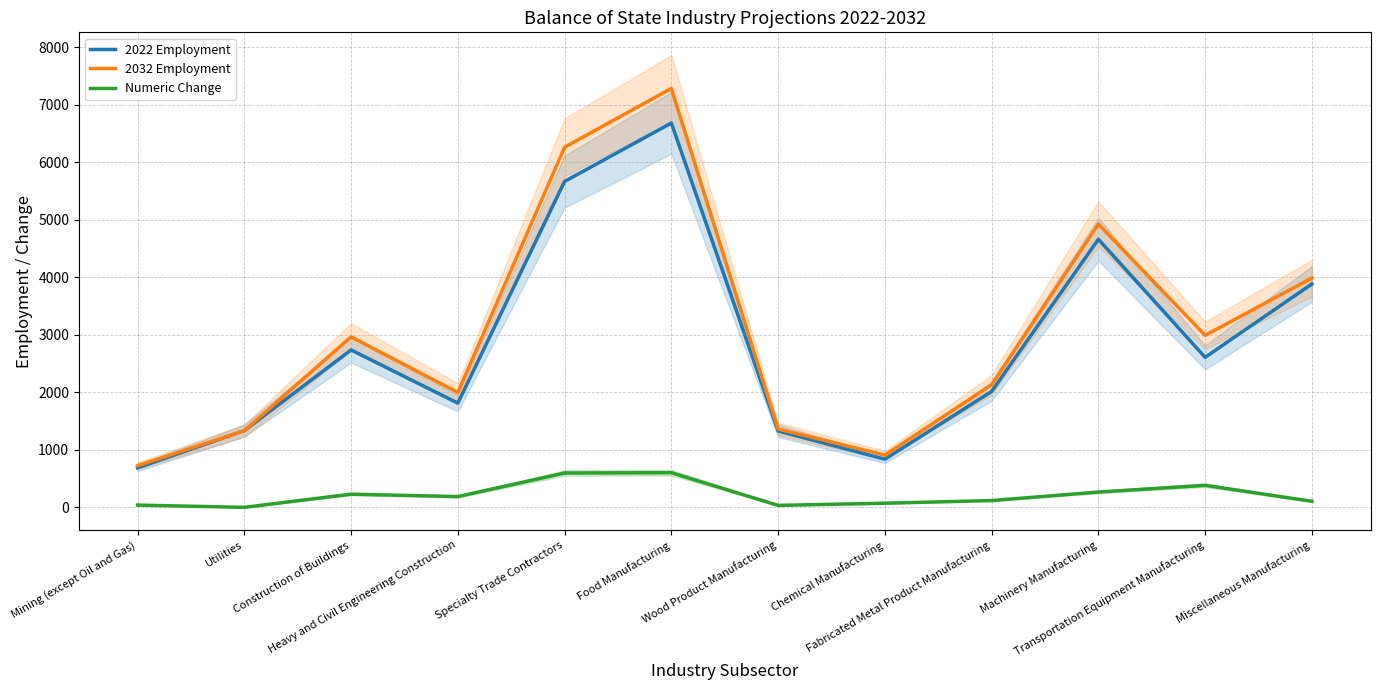

How many distinct data groups are displayed?

3